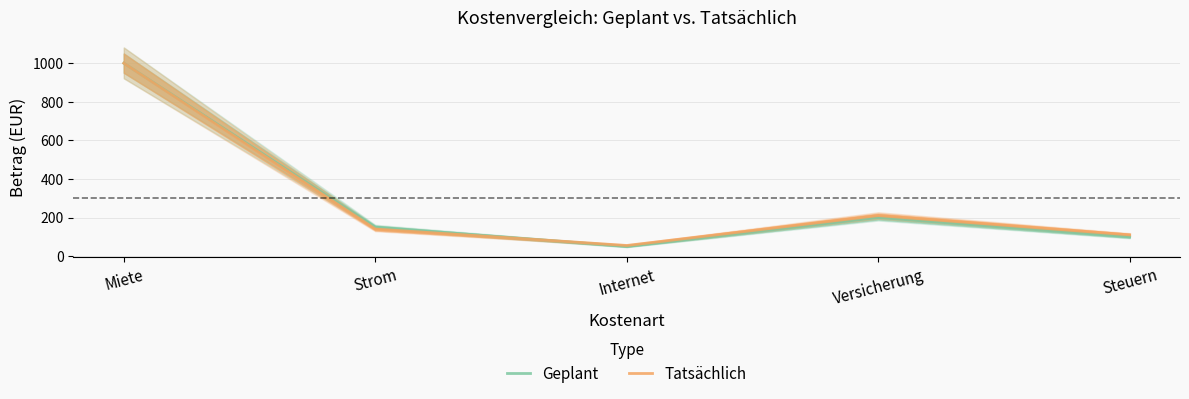

What is the maximum value for Geplant?

1000